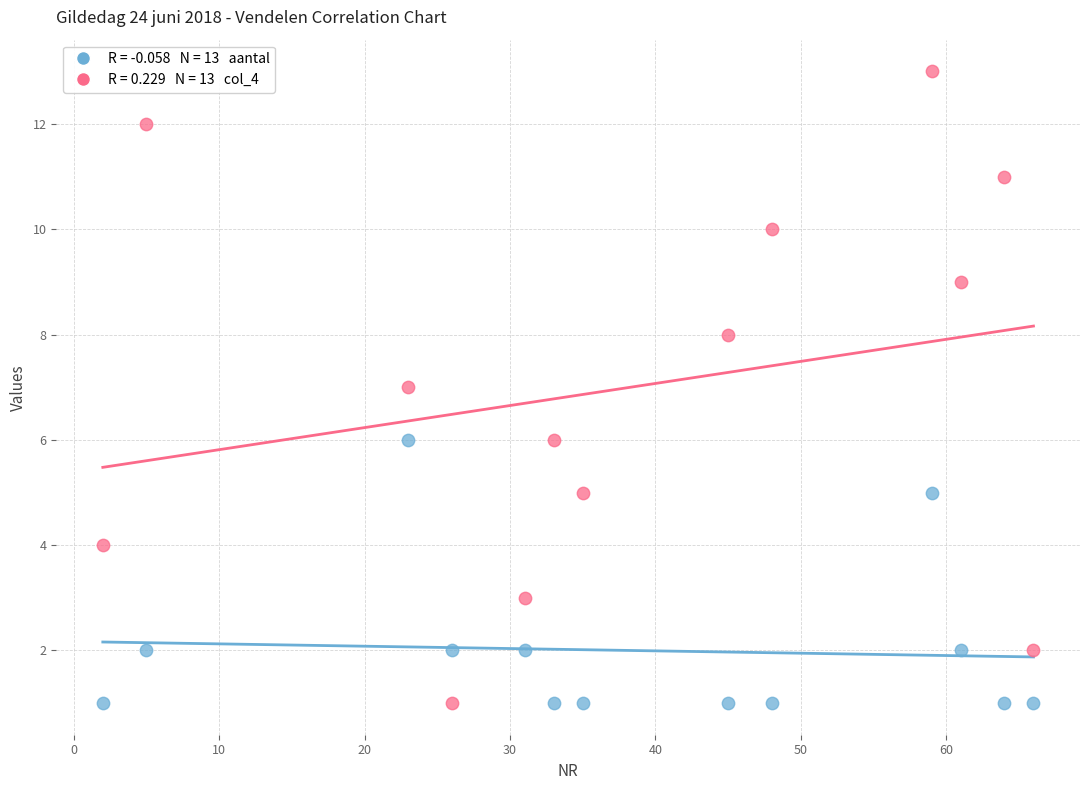

Across all data points, what is the range of Y values (max minus min)?

12